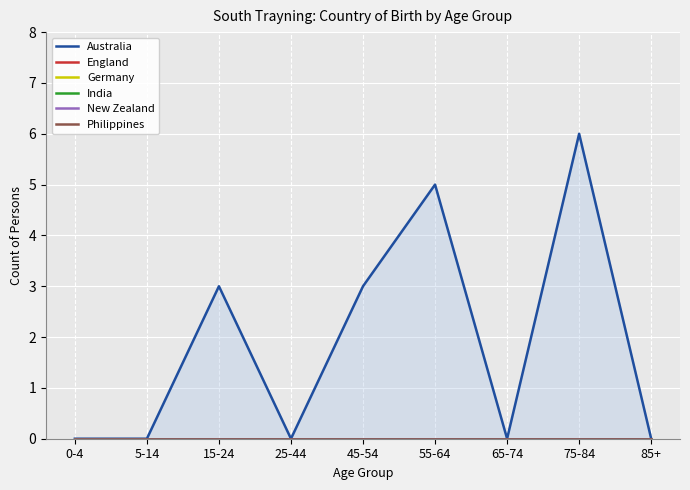

At which label does New Zealand reach its peak?

0-4